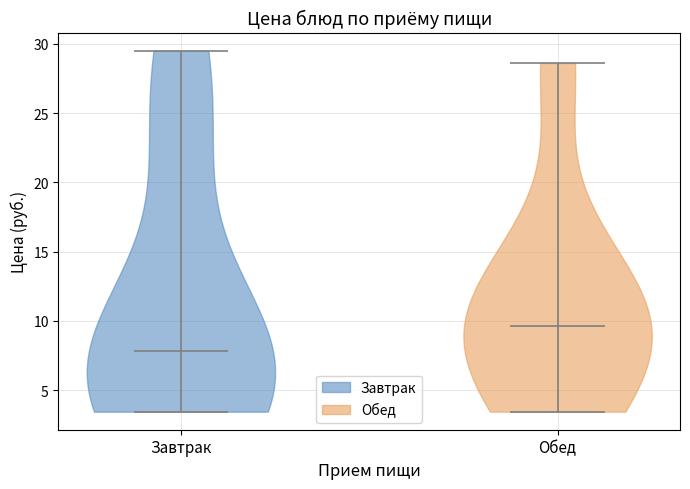

Which violin has the highest median line?

Обед